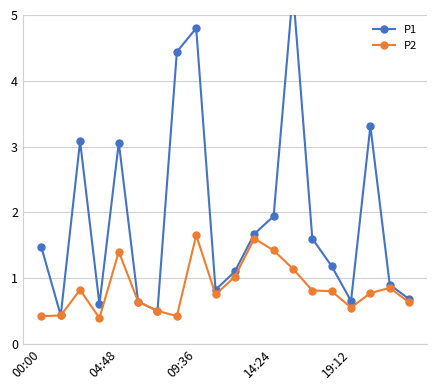

How many interior local peaks does the P2 series have?

5